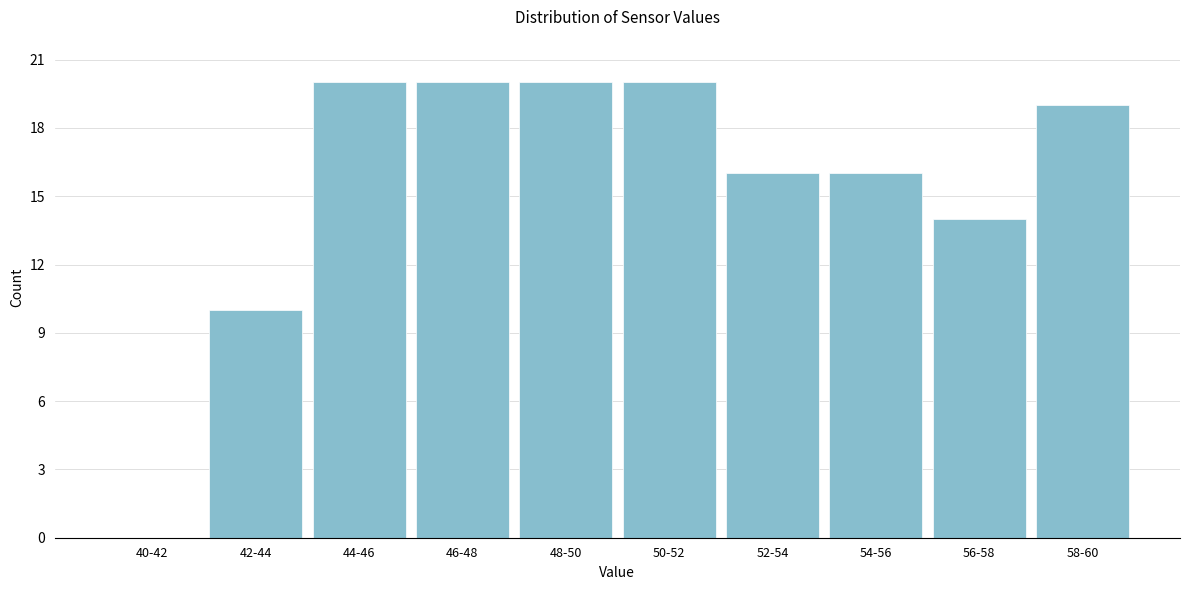

Reading left to right, transcribe all the data shown in this chart.

40-42=0	42-44=10	44-46=20	46-48=20	48-50=20	50-52=20	52-54=16	54-56=16	56-58=14	58-60=19